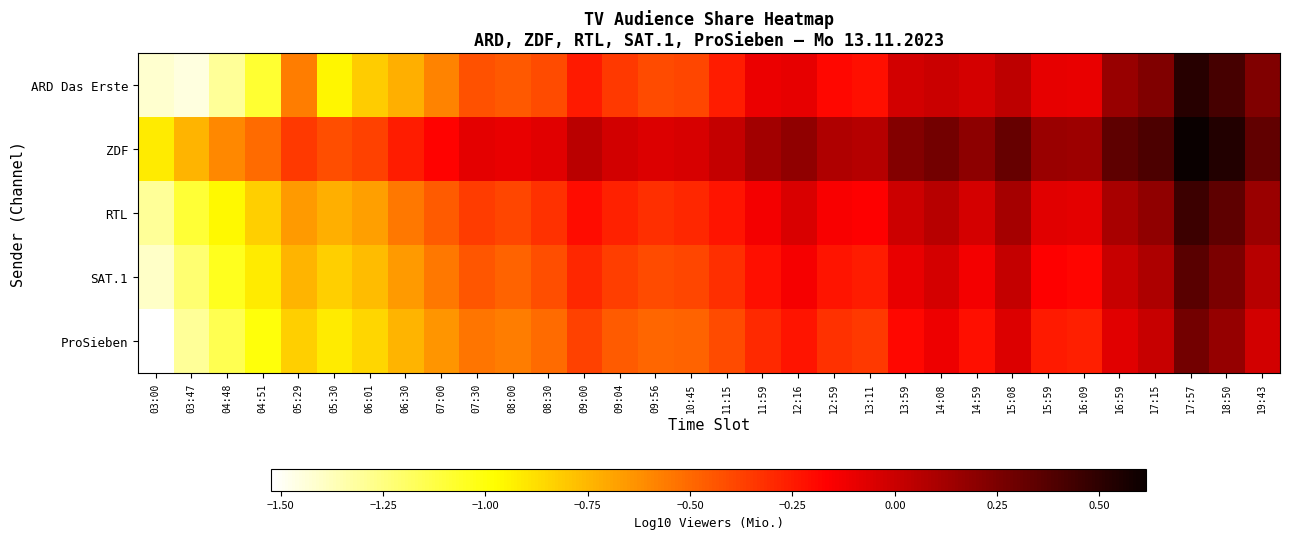

How many series are shown in this chart?

5